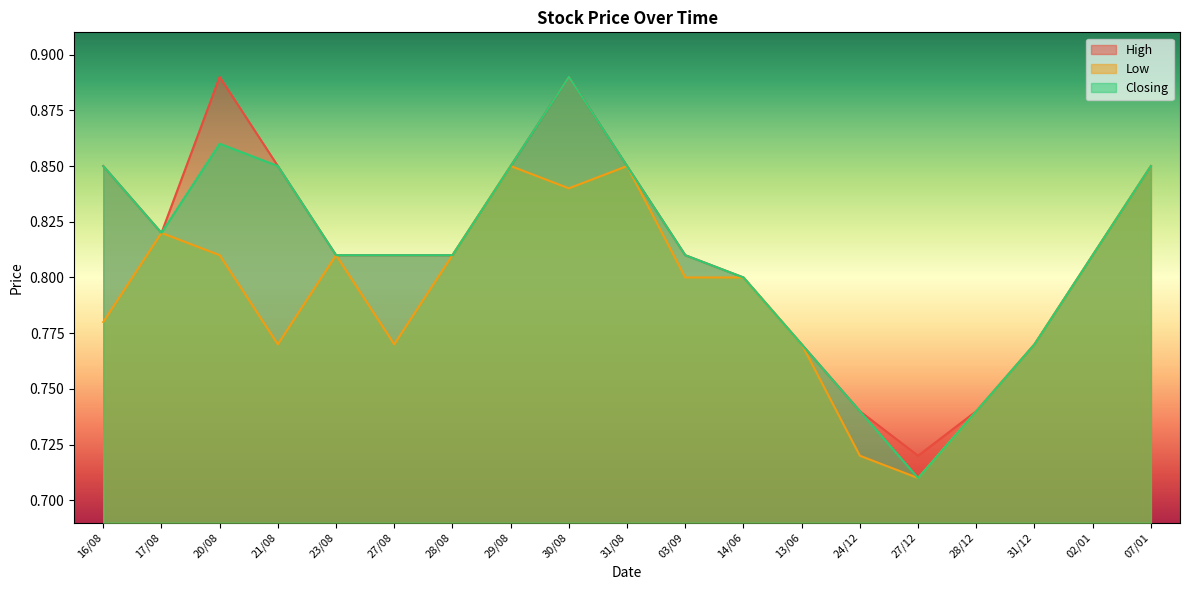

How many categories are shown in the chart?

19